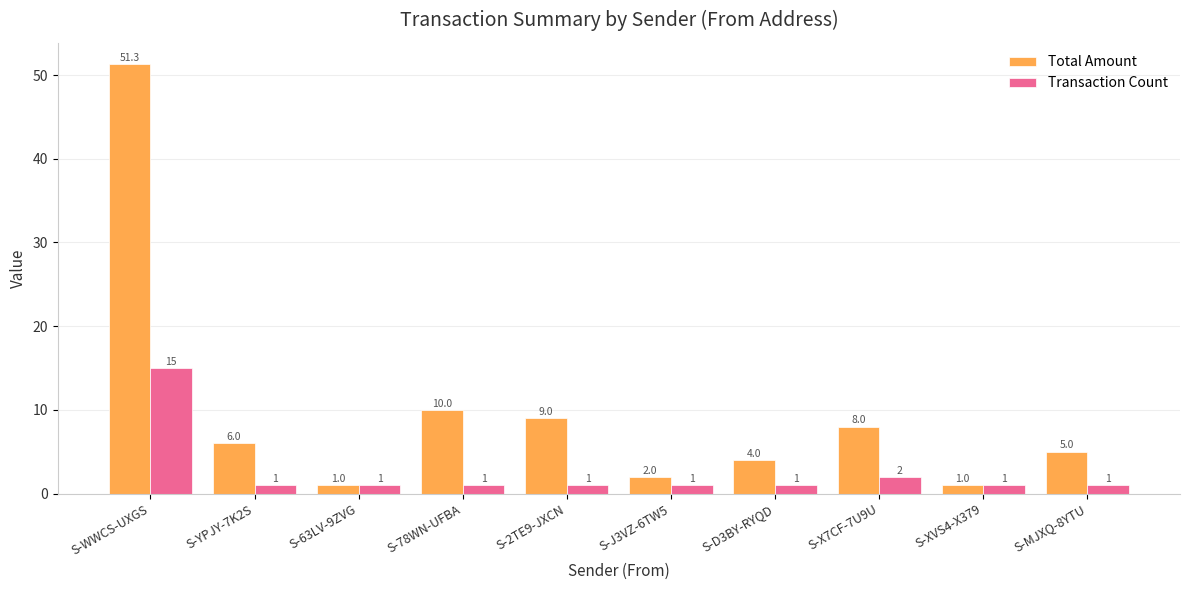

Does the chart contain stacked bars?

No